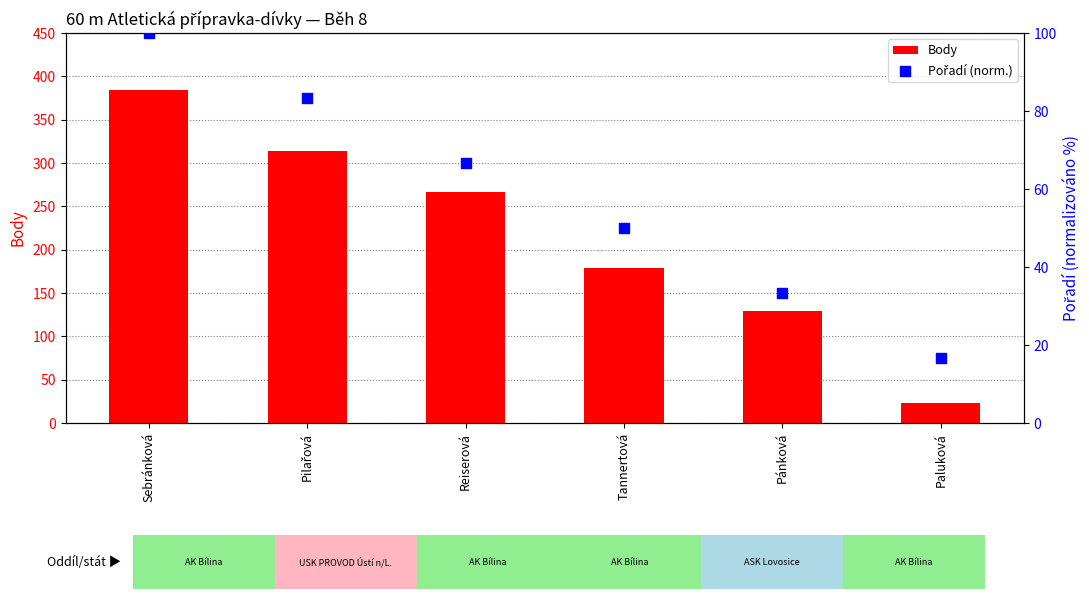

Which series has the largest total across all categories?

Body